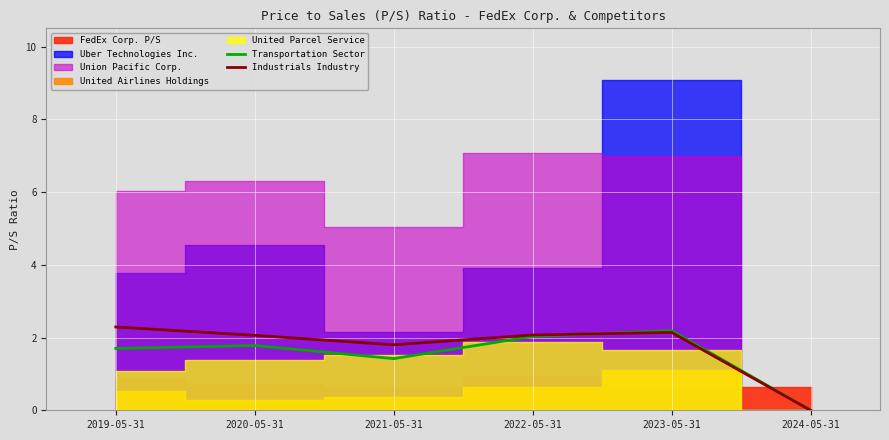

Between which two adjacent categories do Industrials Industry and Transportation Sector first intersect?

2022-05-31 and 2023-05-31